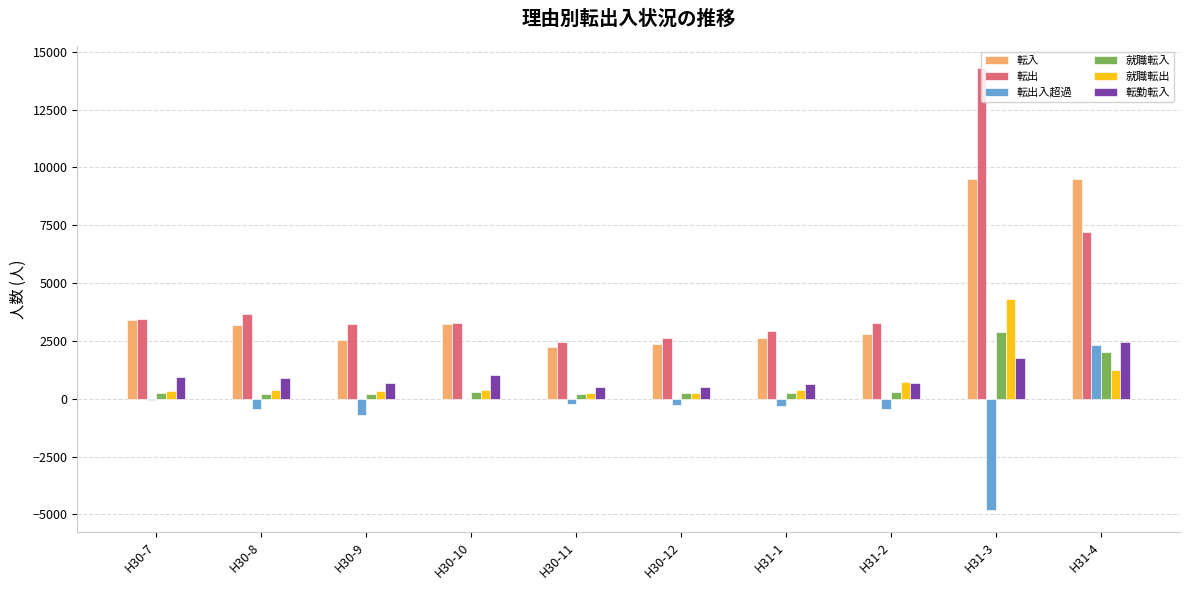

Count the number of categories in the chart.

10